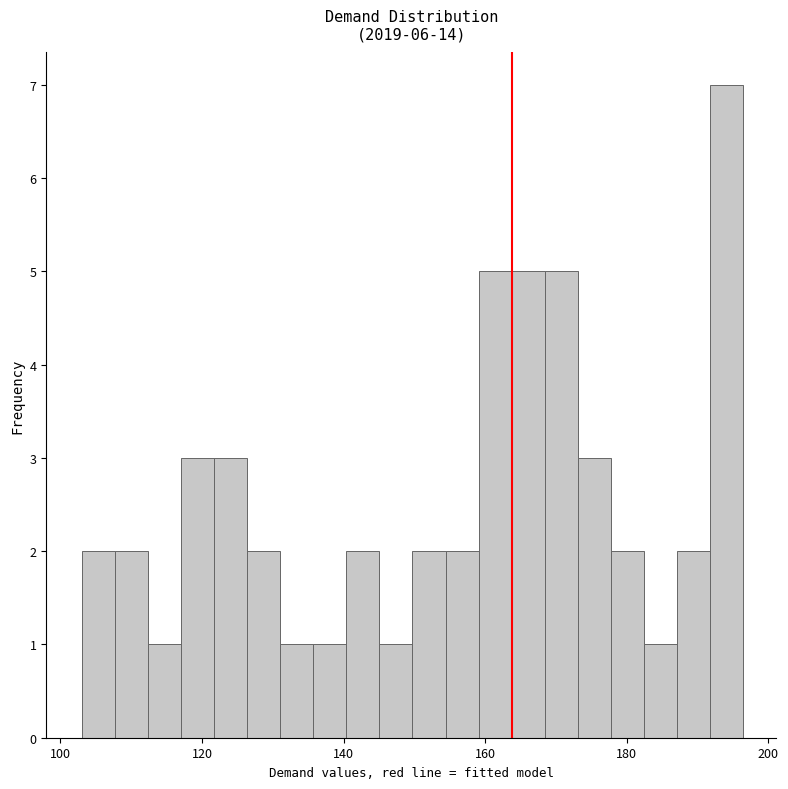

Read against the x-axis, roughly where is the centre of the tallest bar?

194